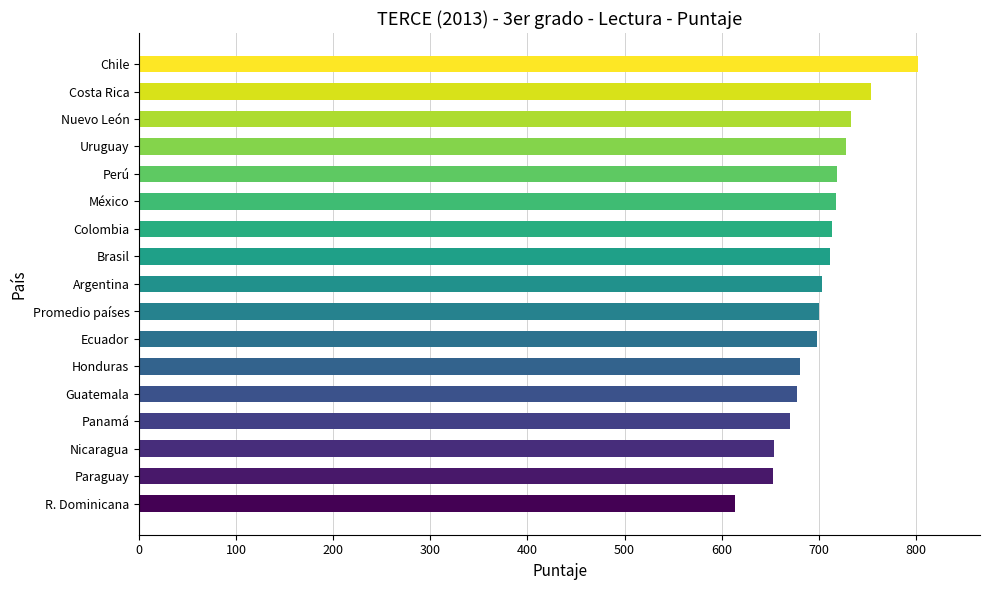

What is the difference between the maximum and minimum values?

188